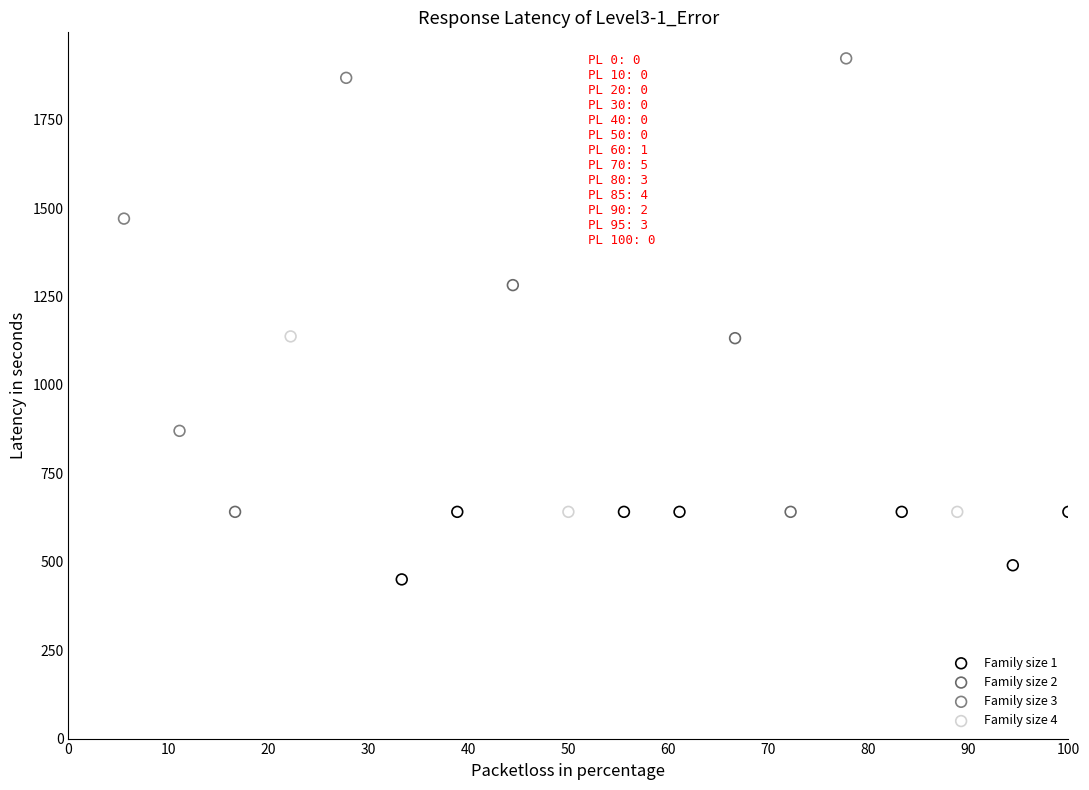

Which series reaches the minimum Y coordinate?

Family size 1